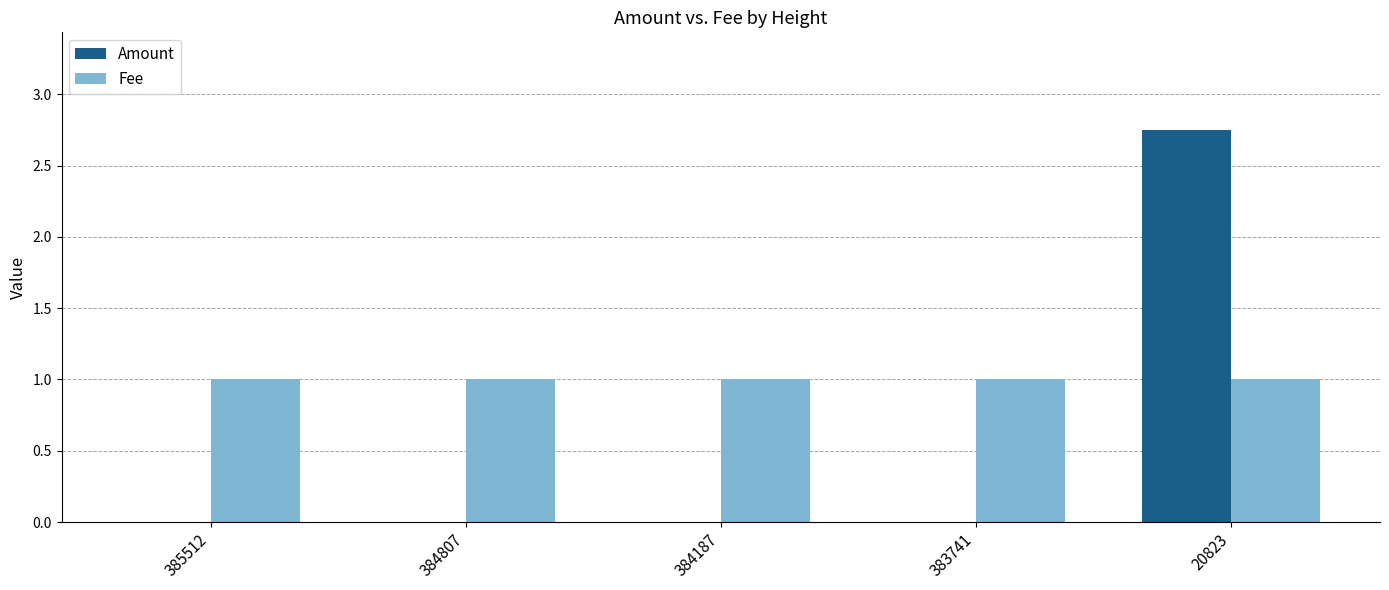

At which category is the sum across all series the highest?

20823